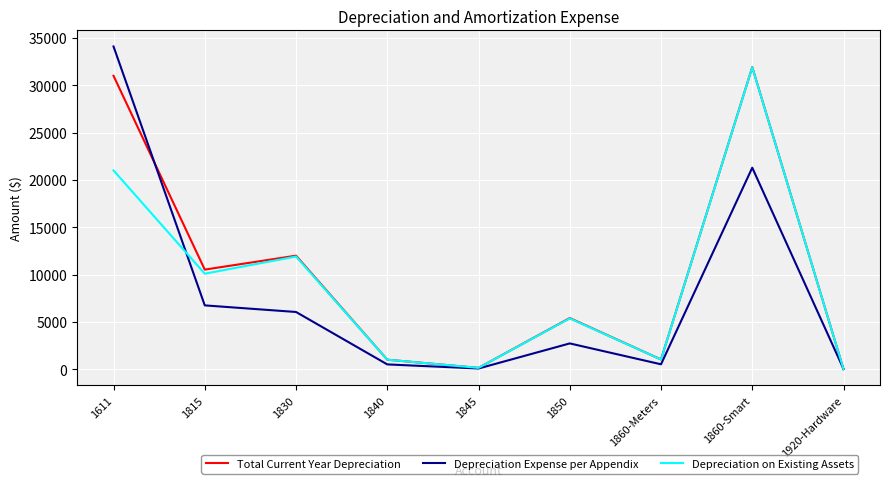

What position from the right is 1860-Meters?

3